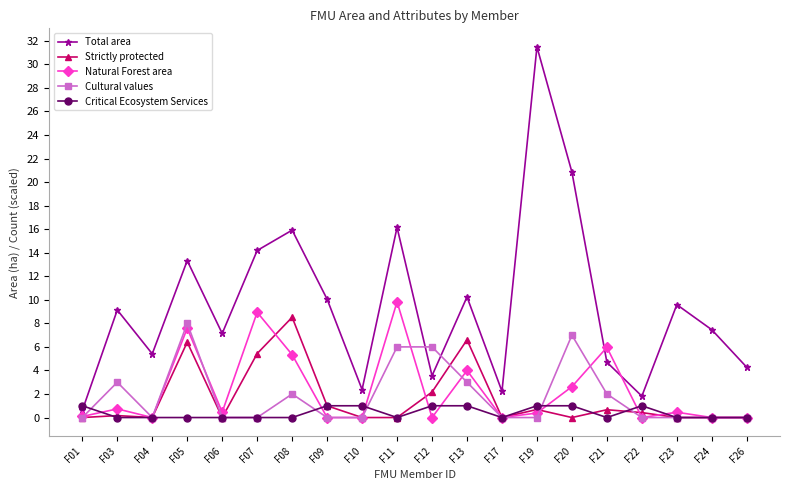

What is the spread (max minus min) of values at F17?

2.2